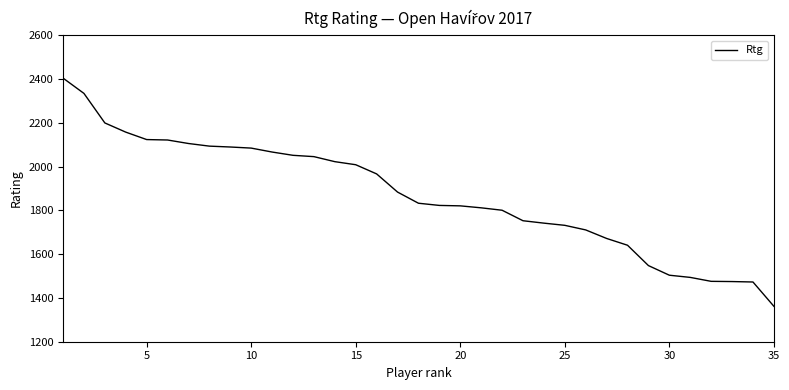

What is the maximum value shown in the chart?

2405